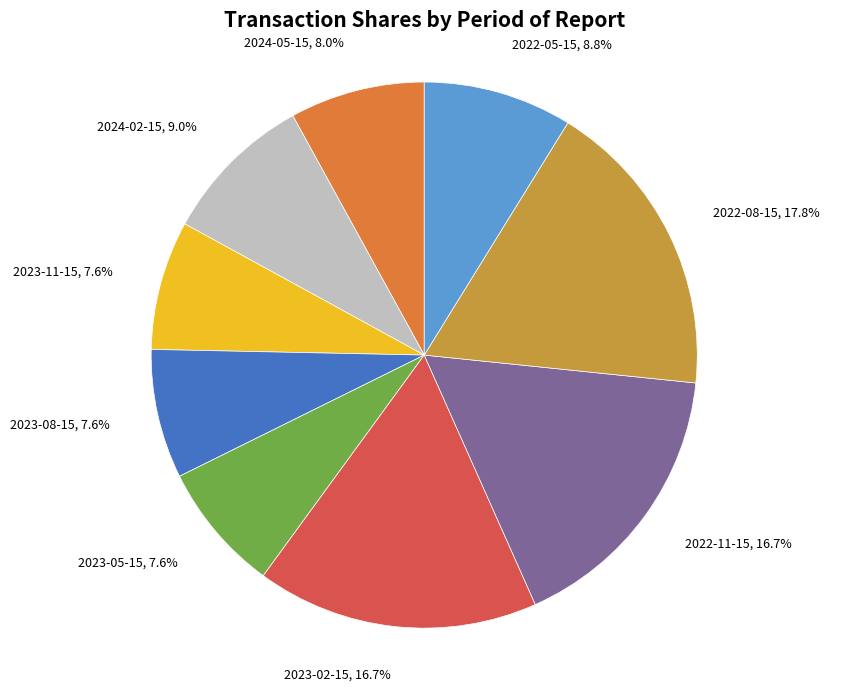

To the nearest percent, what portion does 2022-08-15 represent?

18%